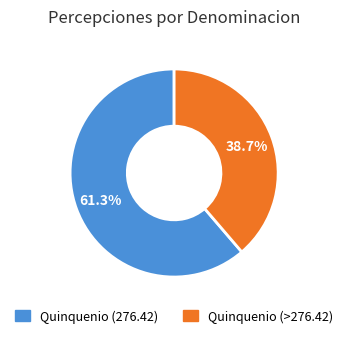

Is there a majority slice in this chart?

Yes